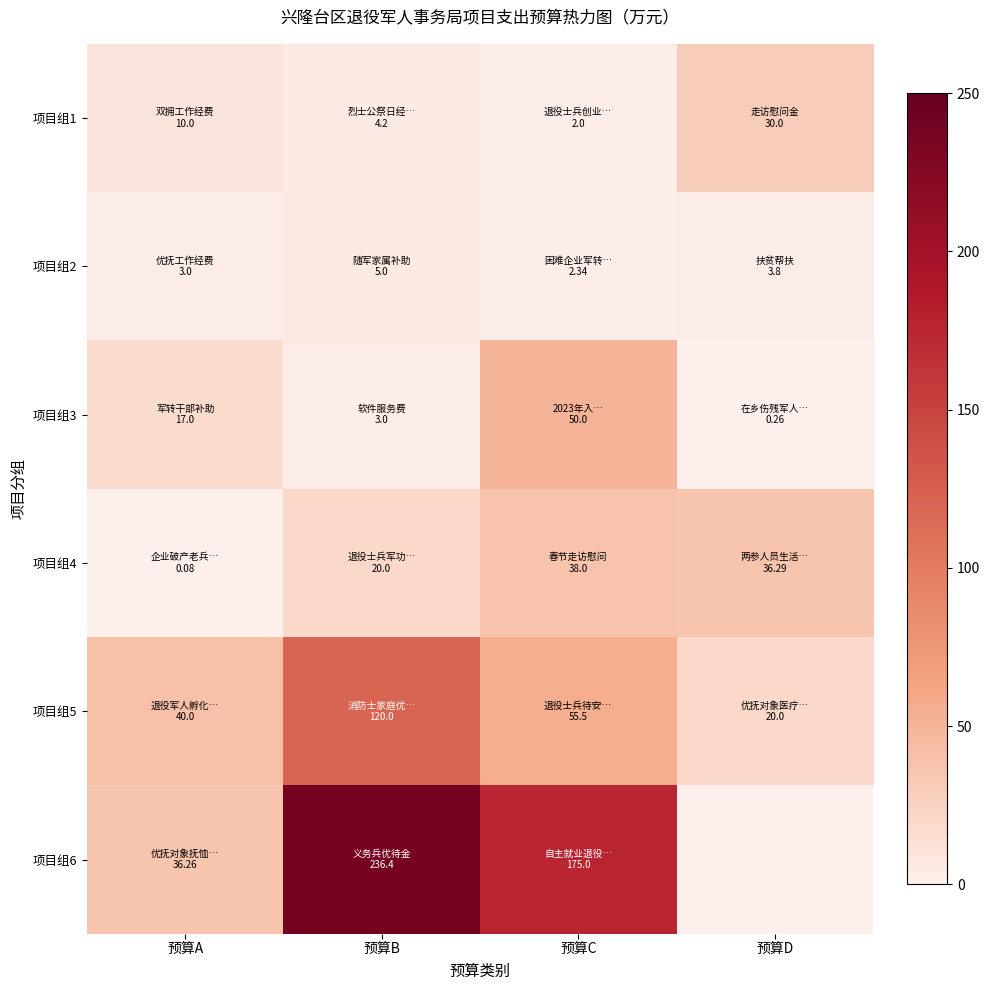

True or false: 项目组1 has a value of 2.0 at 预算C.

True